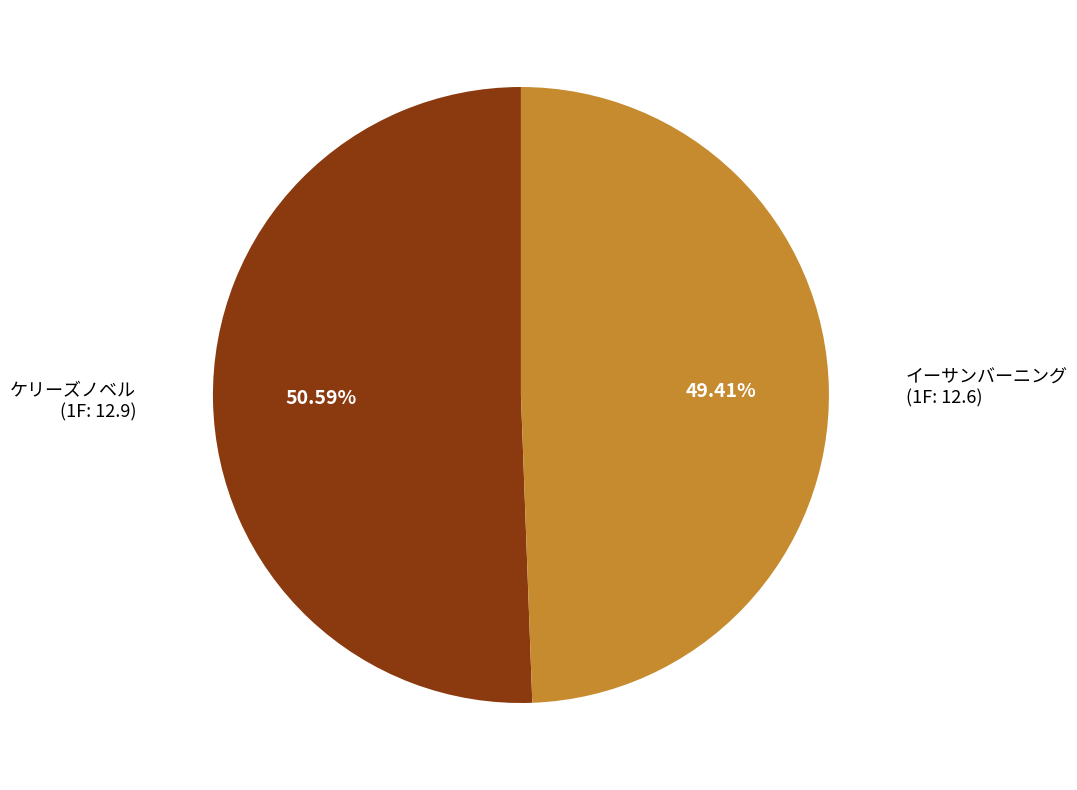

Is there a majority slice in this chart?

Yes